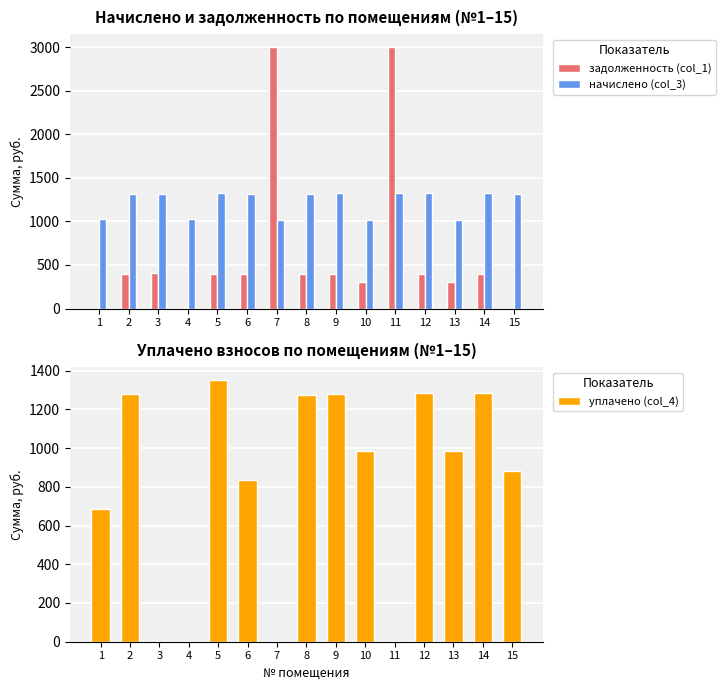

True or false: уплачено (col_4) has a value of 879.3 at 15.

True